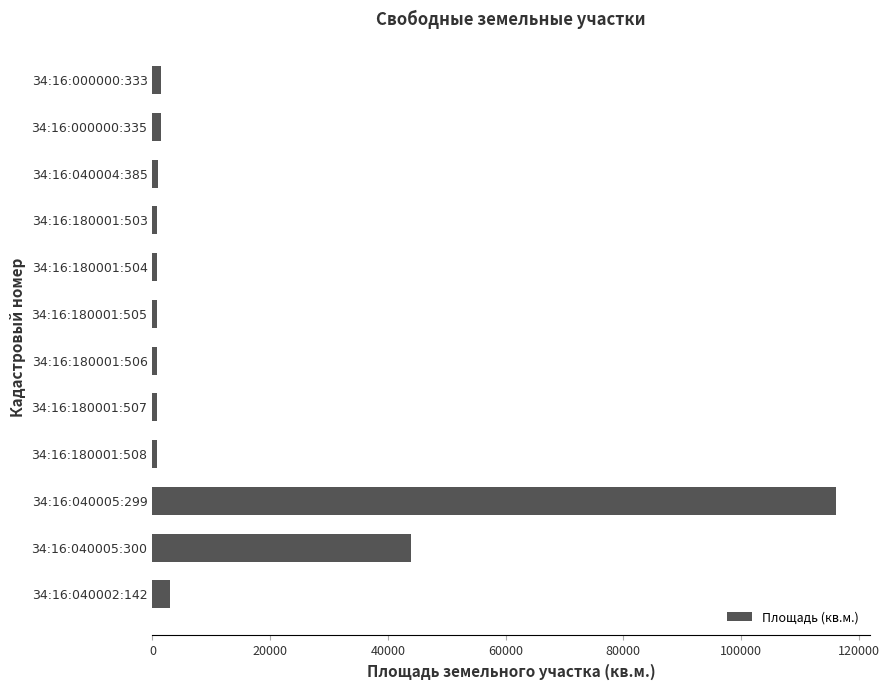

Is it true that the value at 34:16:040005:299 is 26819?

False